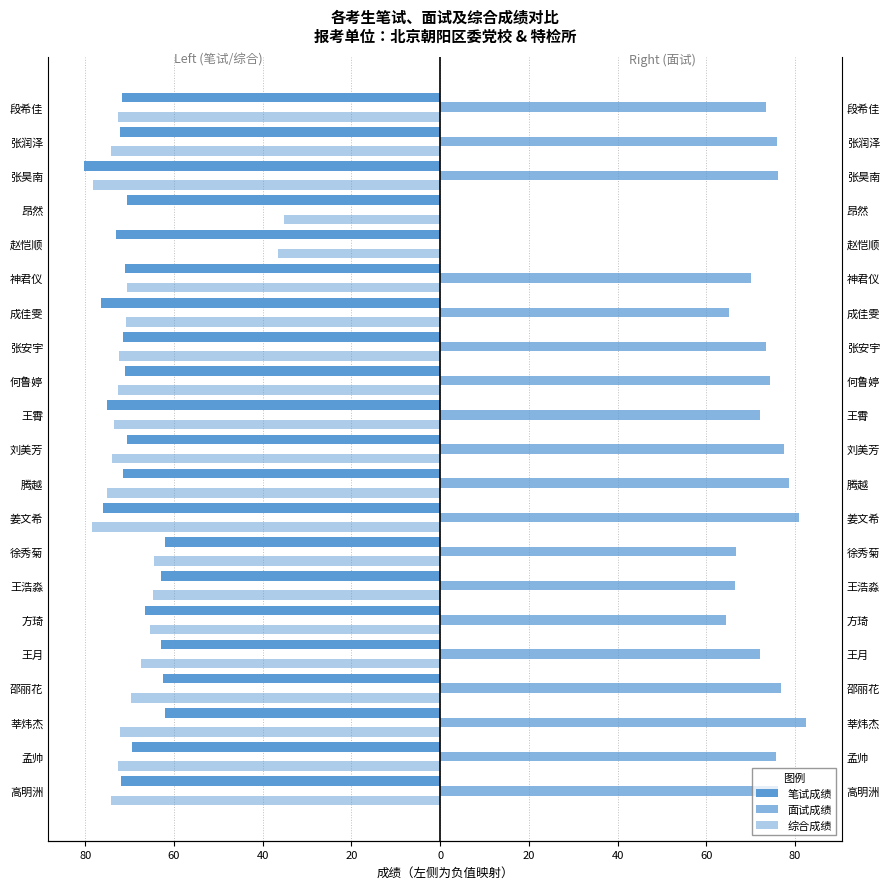

How many data points does each series have?

21